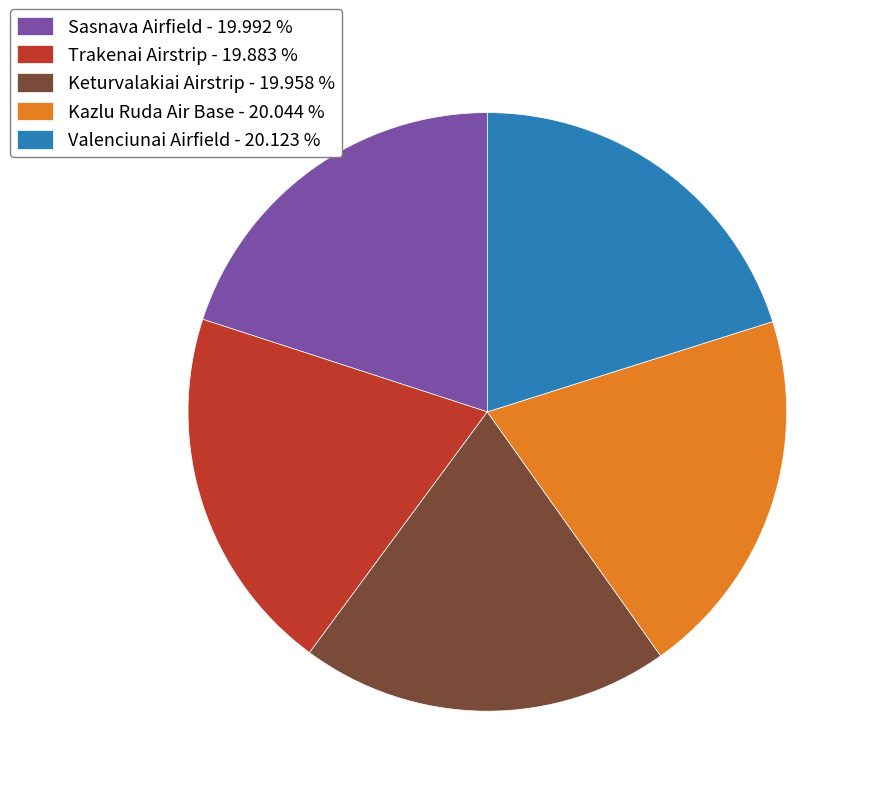

Does Kazlu Ruda Air Base - 20.044 % represent more than half of the total?

No